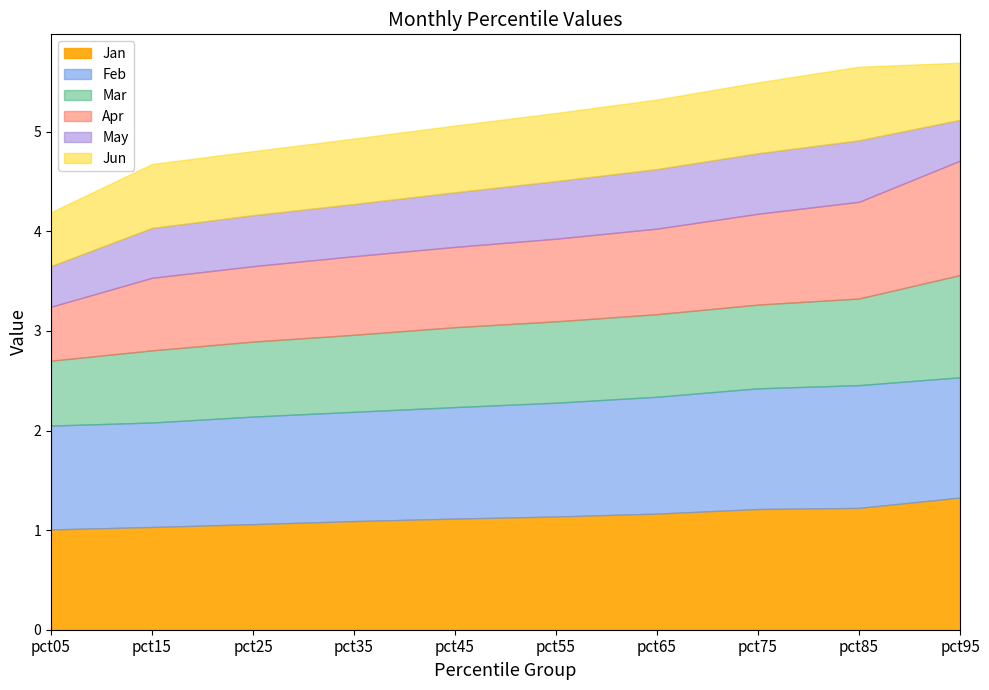

What is the value of the Jan point at the 4th from the left?

1.1